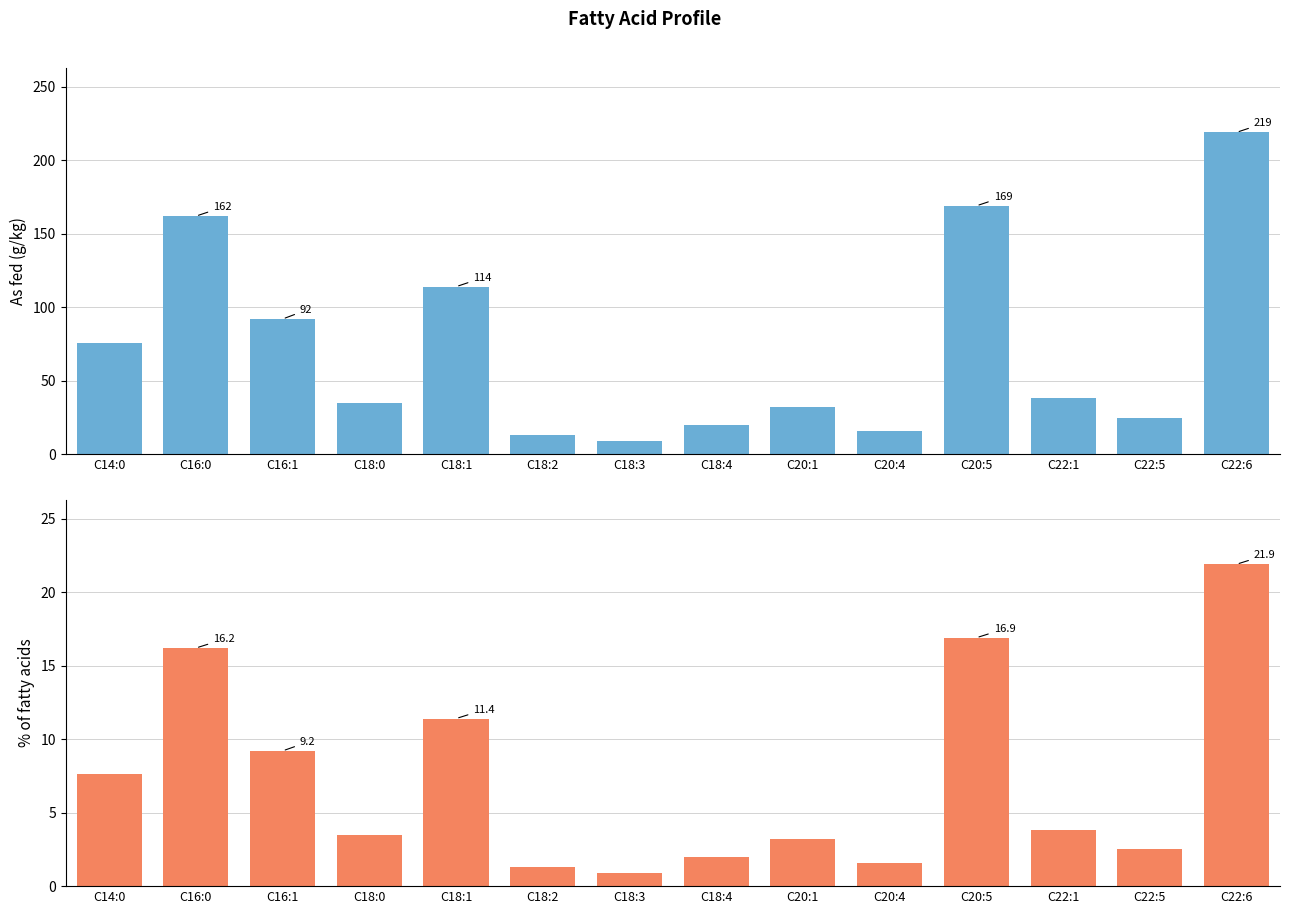

What is the difference between the maximum and minimum values in the % of fatty acids series?

21.0